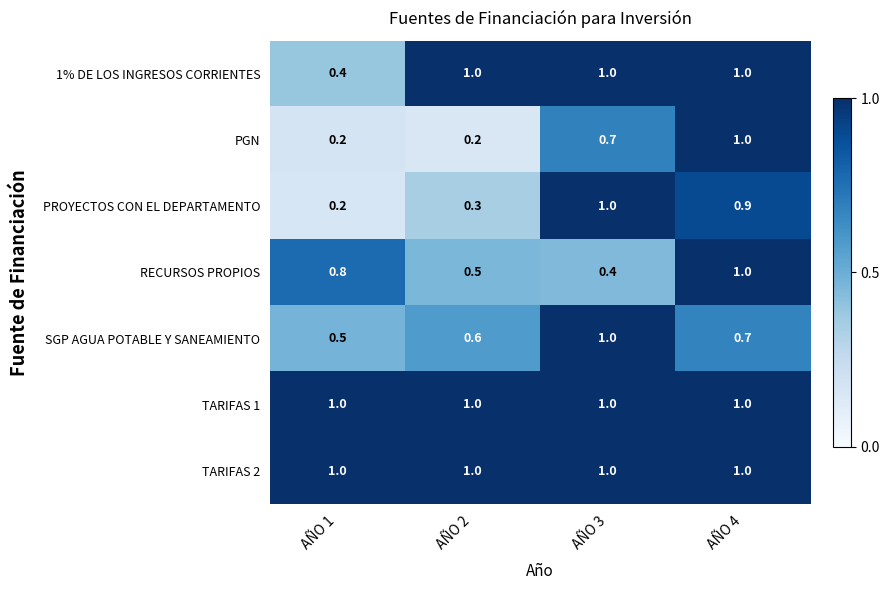

Reading right to left, extract all data points from this chart.

1% DE LOS INGRESOS CORRIENTES: AÑO 4=1.0	AÑO 3=1.0	AÑO 2=1.0	AÑO 1=0.4
PGN: AÑO 4=1.0	AÑO 3=0.7	AÑO 2=0.2	AÑO 1=0.2
PROYECTOS CON EL DEPARTAMENTO: AÑO 4=0.9	AÑO 3=1.0	AÑO 2=0.3	AÑO 1=0.2
RECURSOS PROPIOS: AÑO 4=1.0	AÑO 3=0.4	AÑO 2=0.5	AÑO 1=0.8
SGP AGUA POTABLE Y SANEAMIENTO: AÑO 4=0.7	AÑO 3=1.0	AÑO 2=0.6	AÑO 1=0.5
TARIFAS 1: AÑO 4=1.0	AÑO 3=1.0	AÑO 2=1.0	AÑO 1=1.0
TARIFAS 2: AÑO 4=1.0	AÑO 3=1.0	AÑO 2=1.0	AÑO 1=1.0